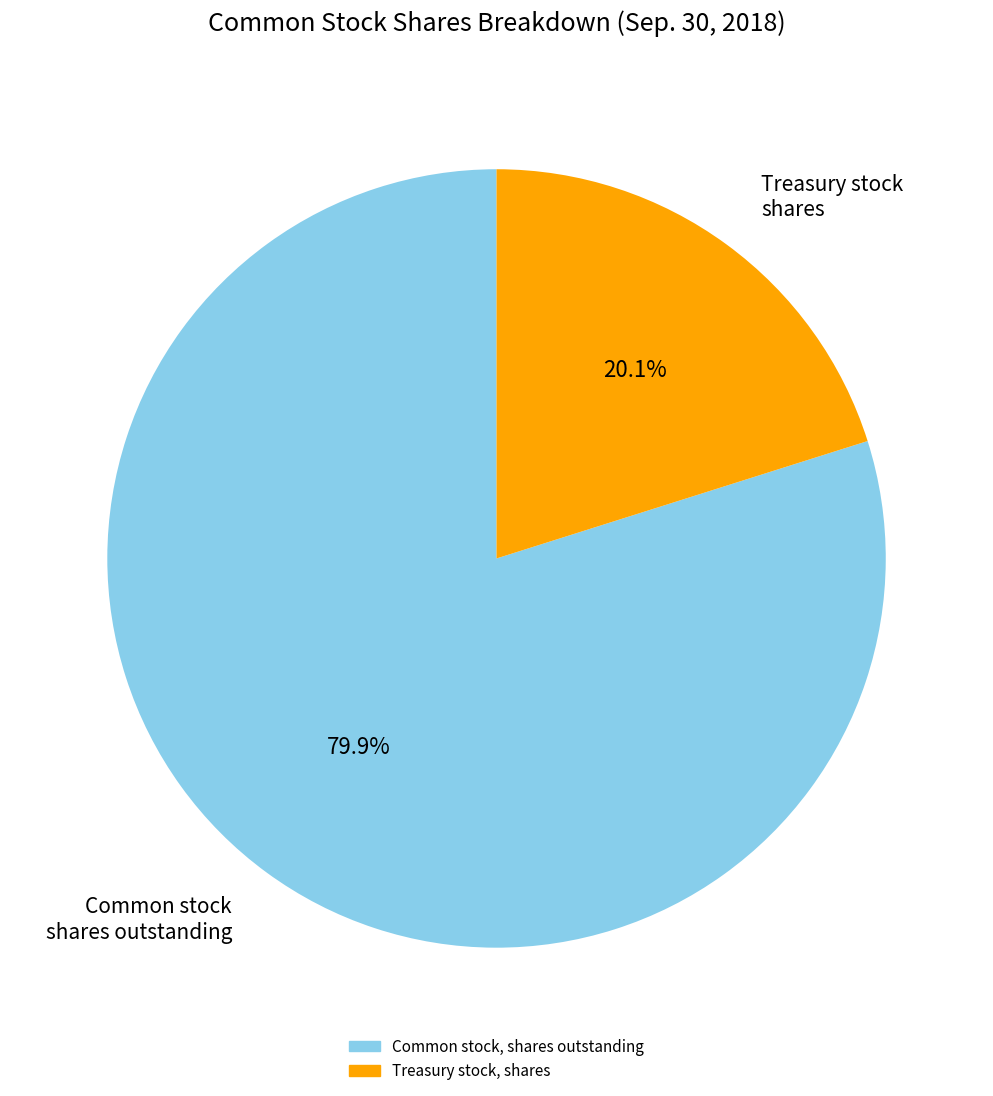

Which category has the smallest portion of the pie?

Treasury stock, shares